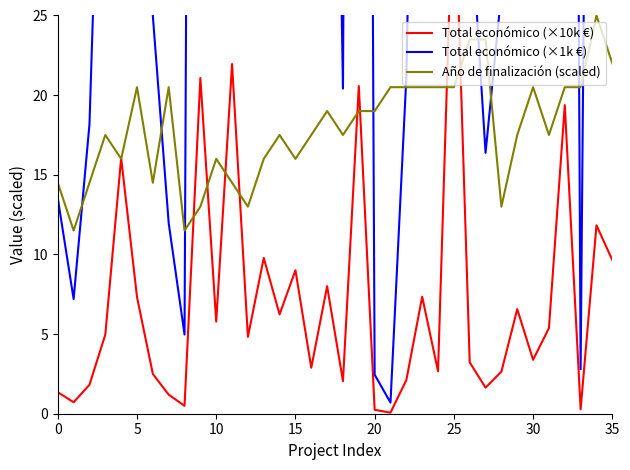

What is the sum of all Total económico (×10k €) values?

259.8